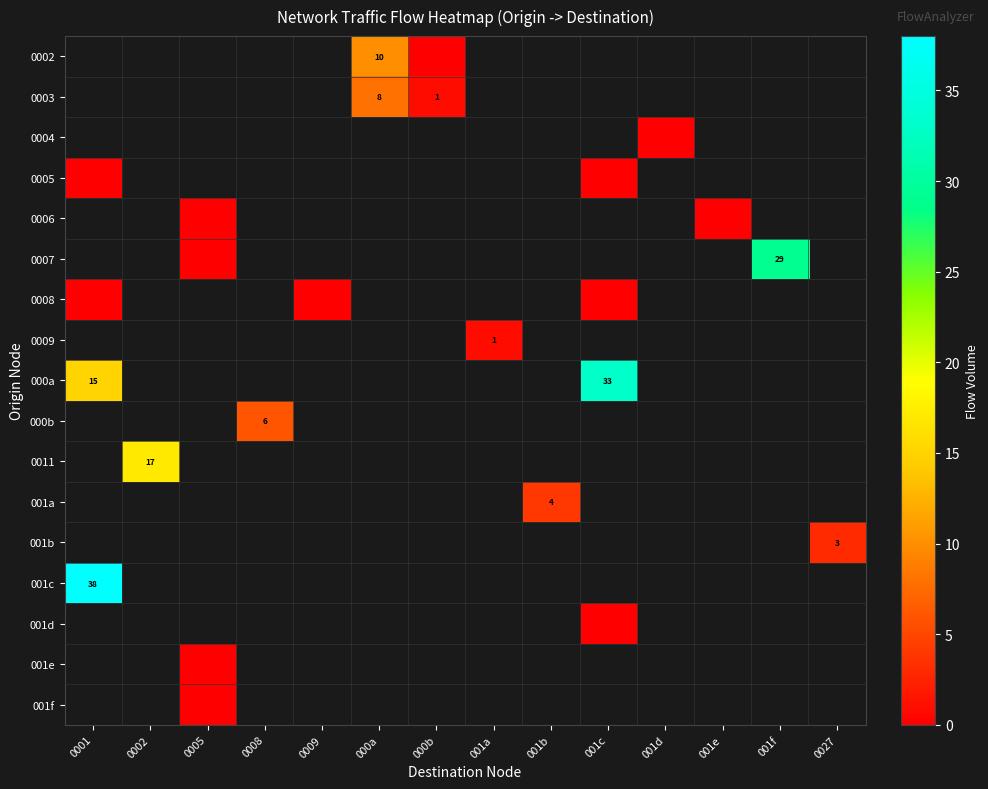

Is it true that 0009 equals 1 at 001a?

True